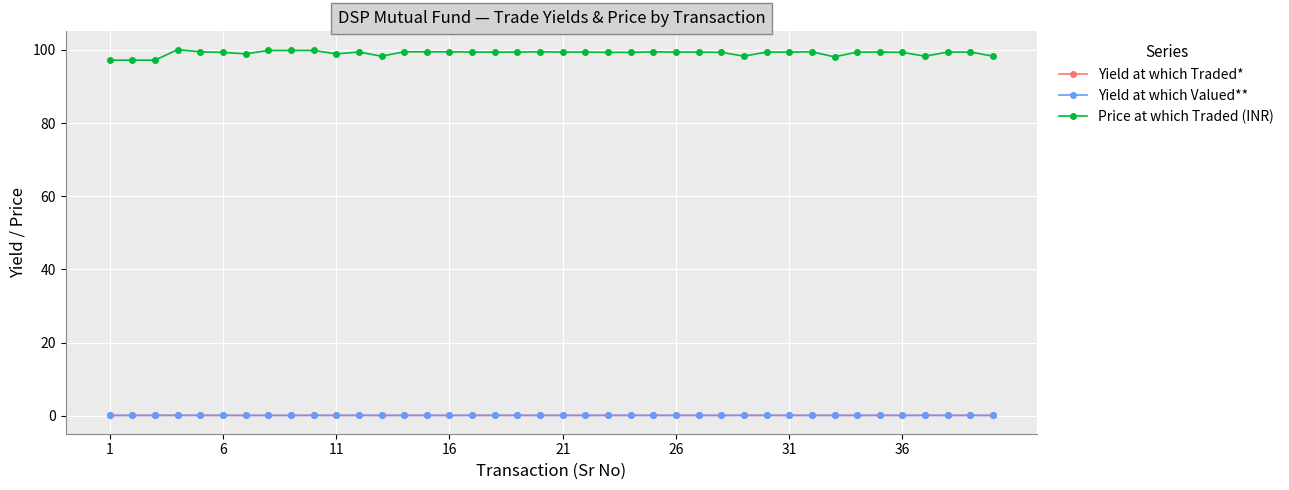

True or false: Price at which Traded (INR) and Yield at which Valued** cross at least once.

False